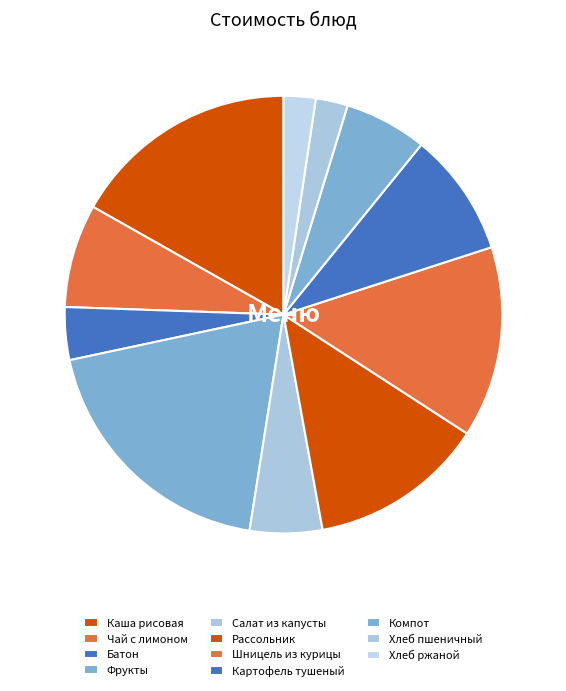

Count the number of slices in the pie.

11